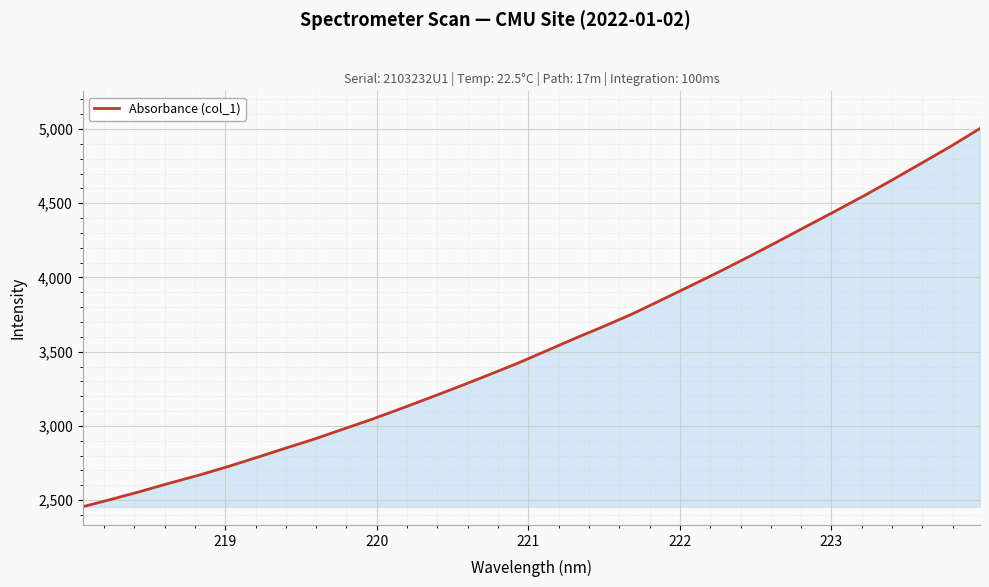

What is the maximum value shown in the chart?

5003.6